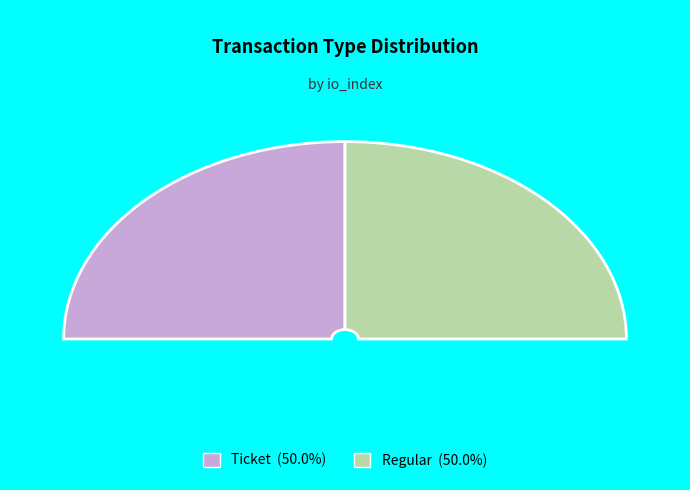

How many segments does this pie chart have?

2